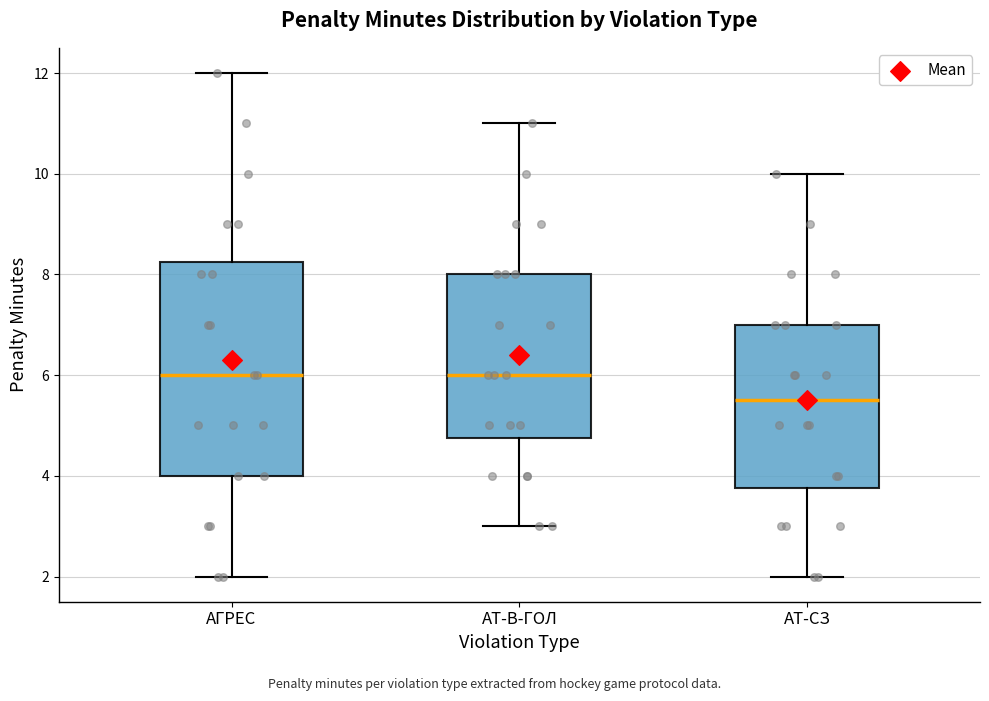

Reading left to right, read every box against the y-axis: the position of its median line, the range the box covers, and the ends of its whiskers. The values are not printed on the chart, so give them approximately, as read against the axis.

АГРЕС: median 6.0, box 4.0 to 8.2, whiskers 2.0 to 12.0
АТ-В-ГОЛ: median 6.0, box 4.8 to 8.0, whiskers 3.0 to 11.0
АТ-СЗ: median 5.6, box 3.8 to 7.0, whiskers 2.0 to 10.0